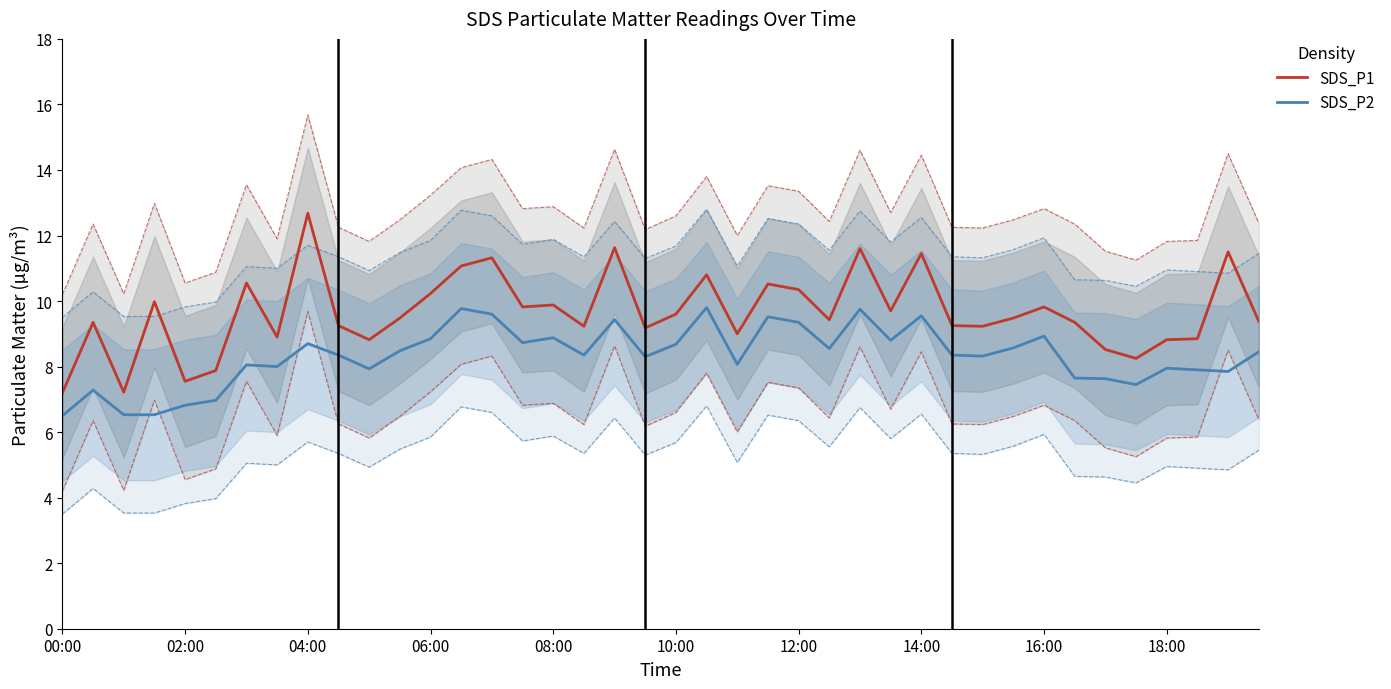

True or false: SDS_P2 and SDS_P1 cross at least once.

False